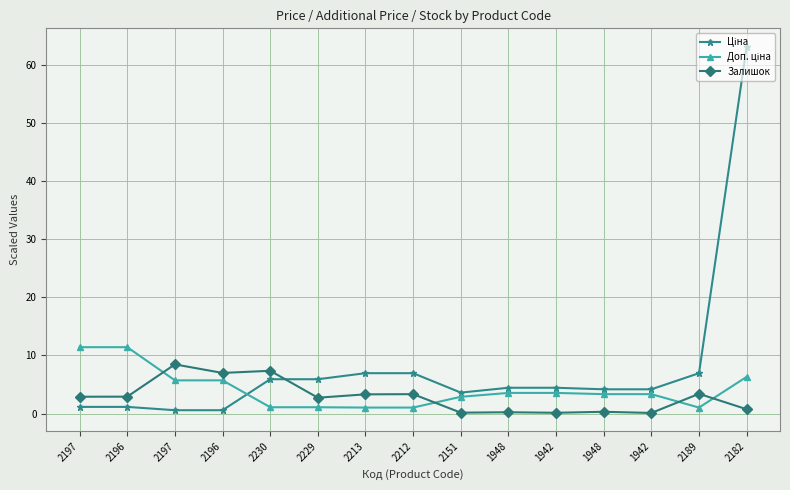

How many series are shown in this chart?

3